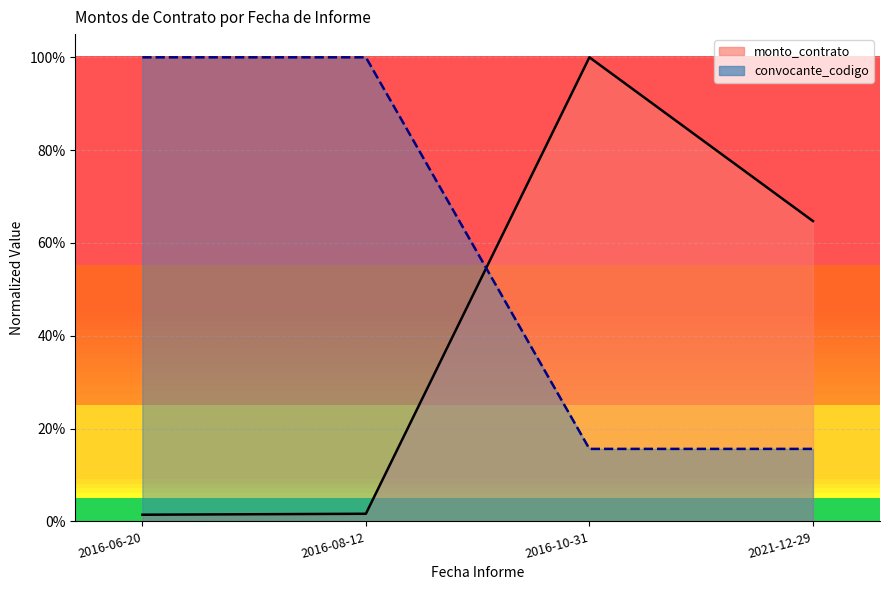

What is the greatest value displayed?

1.0